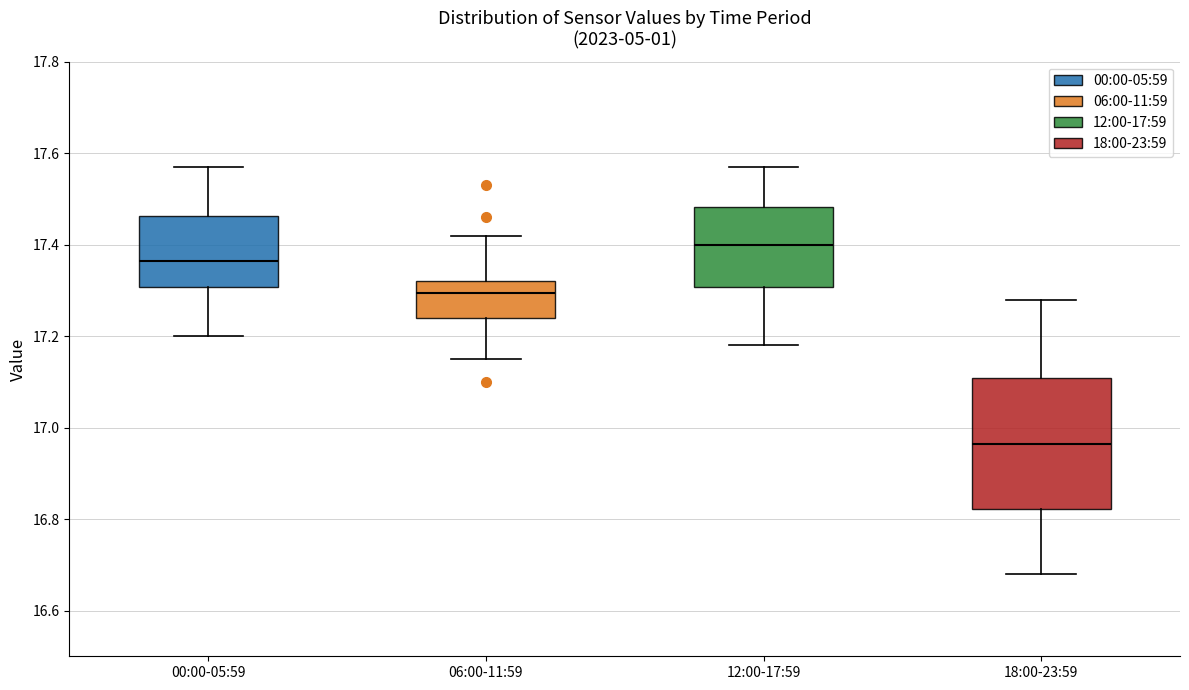

Reading left to right, transcribe this box plot: for each box, give where its median line is, the range the box spans, and where its two whiskers end, as read against the y-axis. The values are not printed on the chart, so give them approximately, as read against the axis.

00:00-05:59: median 17.36, box 17.30 to 17.46, whiskers 17.20 to 17.58
06:00-11:59: median 17.30, box 17.24 to 17.32, whiskers 17.16 to 17.42
12:00-17:59: median 17.40, box 17.30 to 17.48, whiskers 17.18 to 17.58
18:00-23:59: median 16.96, box 16.82 to 17.10, whiskers 16.68 to 17.28